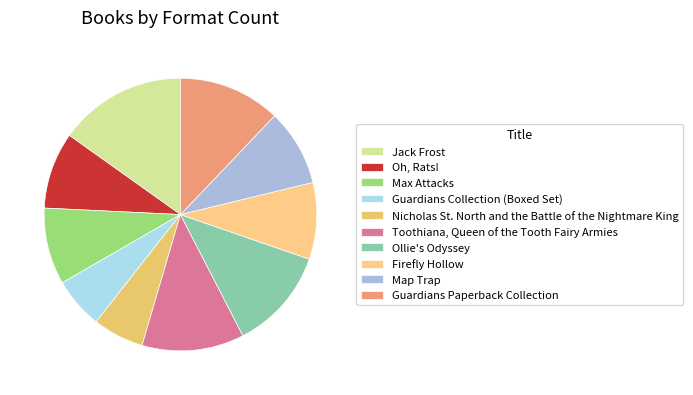

To the nearest percent, what is the difference between the Ollie's Odyssey and Nicholas St. North and the Battle of the Nightmare King slice percentages?

6%